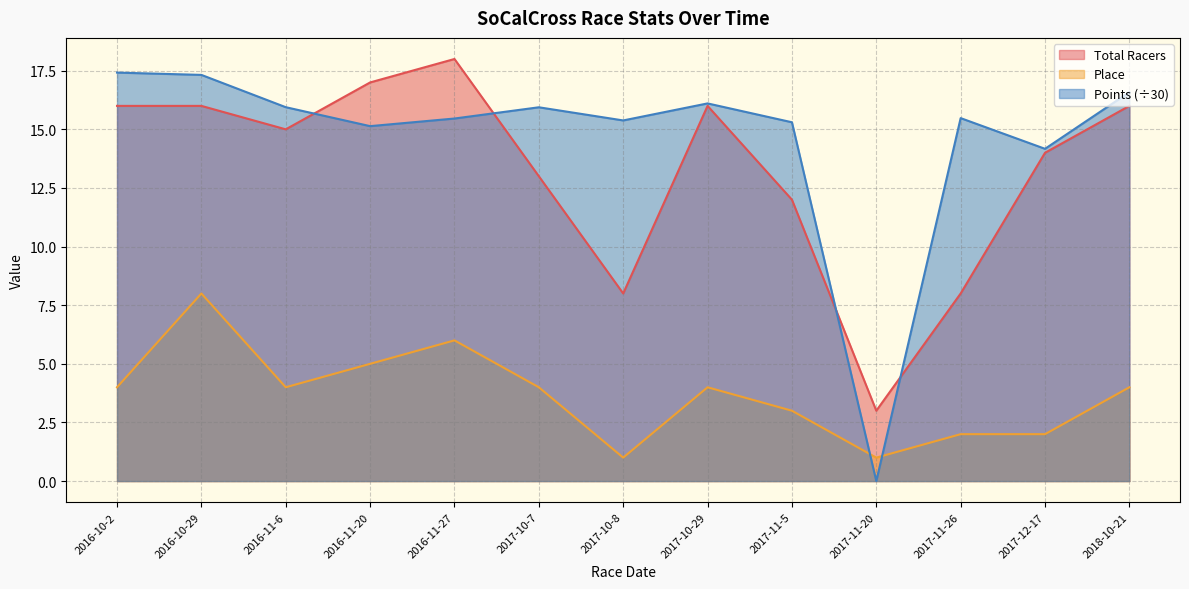

Reading left to right, list all the values displayed in this chart.

Total Racers: 2016-10-2=16.0	2016-10-29=16.0	2016-11-6=15.0	2016-11-20=17.0	2016-11-27=18.0	2017-10-7=13.0	2017-10-8=8.0	2017-10-29=16.0	2017-11-5=12.0	2017-11-20=3.0	2017-11-26=8.0	2017-12-17=14.0	2018-10-21=16.0
Place: 2016-10-2=4.0	2016-10-29=8.0	2016-11-6=4.0	2016-11-20=5.0	2016-11-27=6.0	2017-10-7=4.0	2017-10-8=1.0	2017-10-29=4.0	2017-11-5=3.0	2017-11-20=1.0	2017-11-26=2.0	2017-12-17=2.0	2018-10-21=4.0
Points: 2016-10-2=17.4	2016-10-29=17.3	2016-11-6=15.9	2016-11-20=15.1	2016-11-27=15.5	2017-10-7=15.9	2017-10-8=15.4	2017-10-29=16.1	2017-11-5=15.3	2017-11-20=0.0	2017-11-26=15.5	2017-12-17=14.2	2018-10-21=16.6